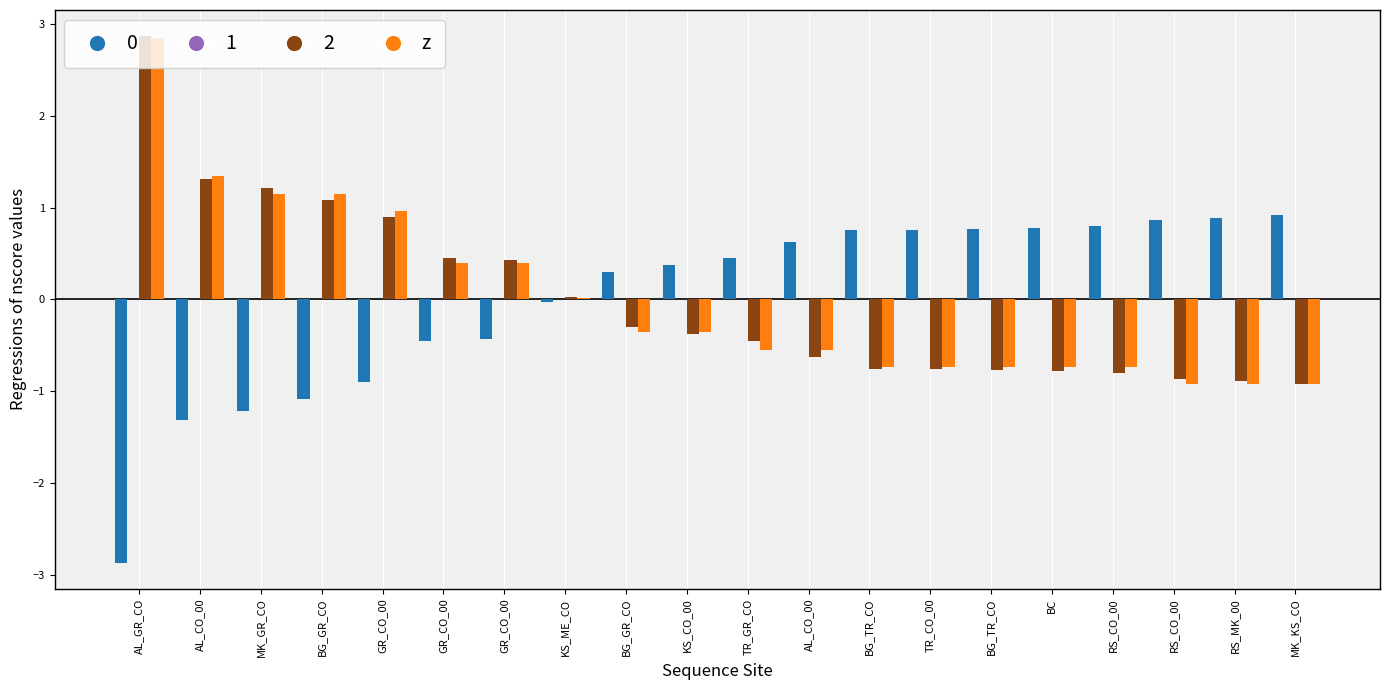

What is the label of the 11th bar from the left?

TR_GR_CO